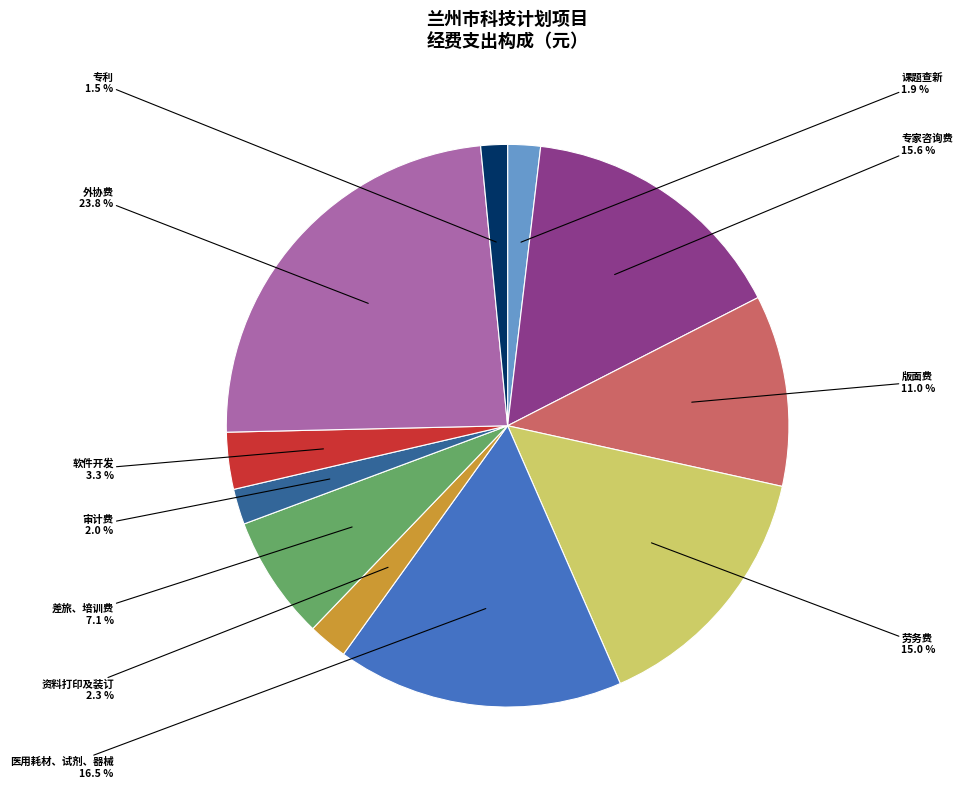

Count the number of slices in the pie.

11